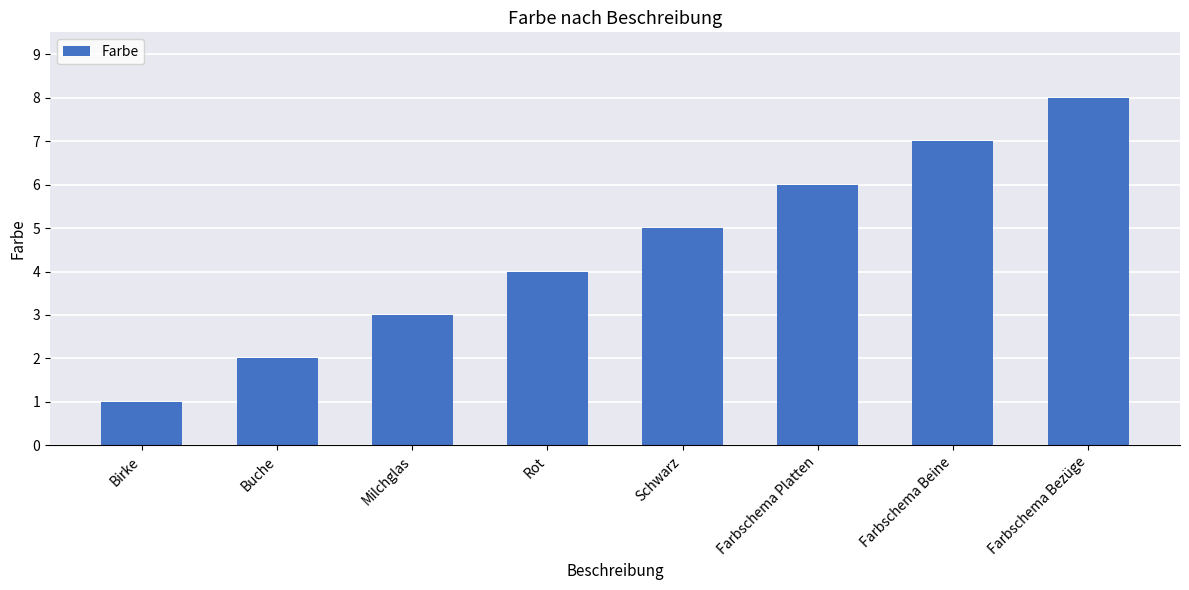

What is the change in value from Birke to Farbschema Bezüge?

+7